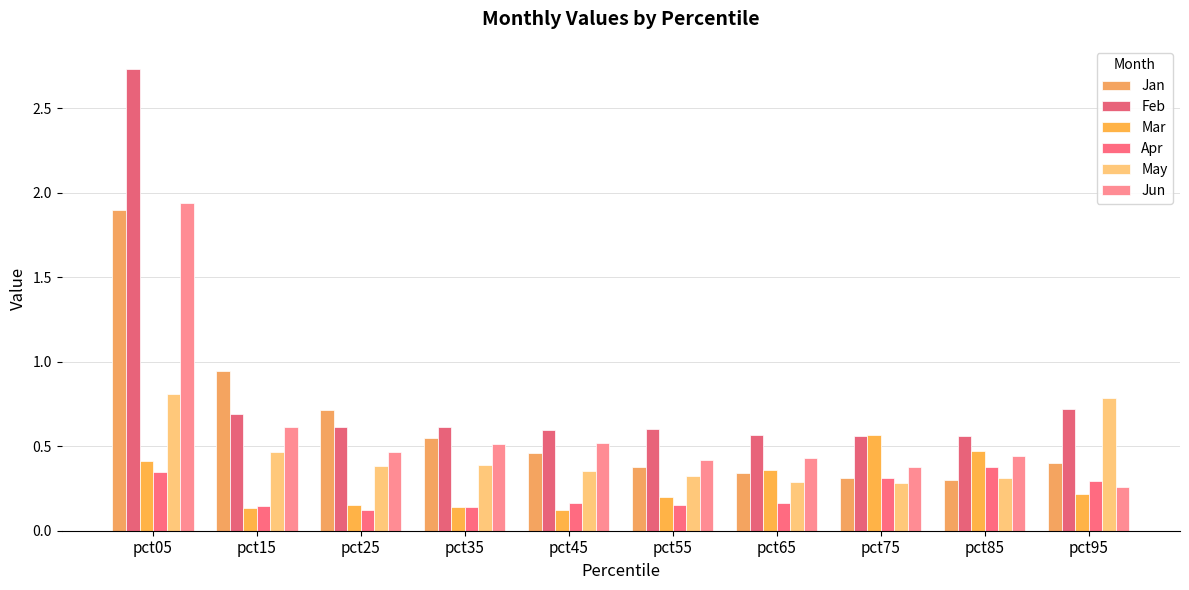

What is the difference between the maximum and minimum values in the Apr series?

0.3